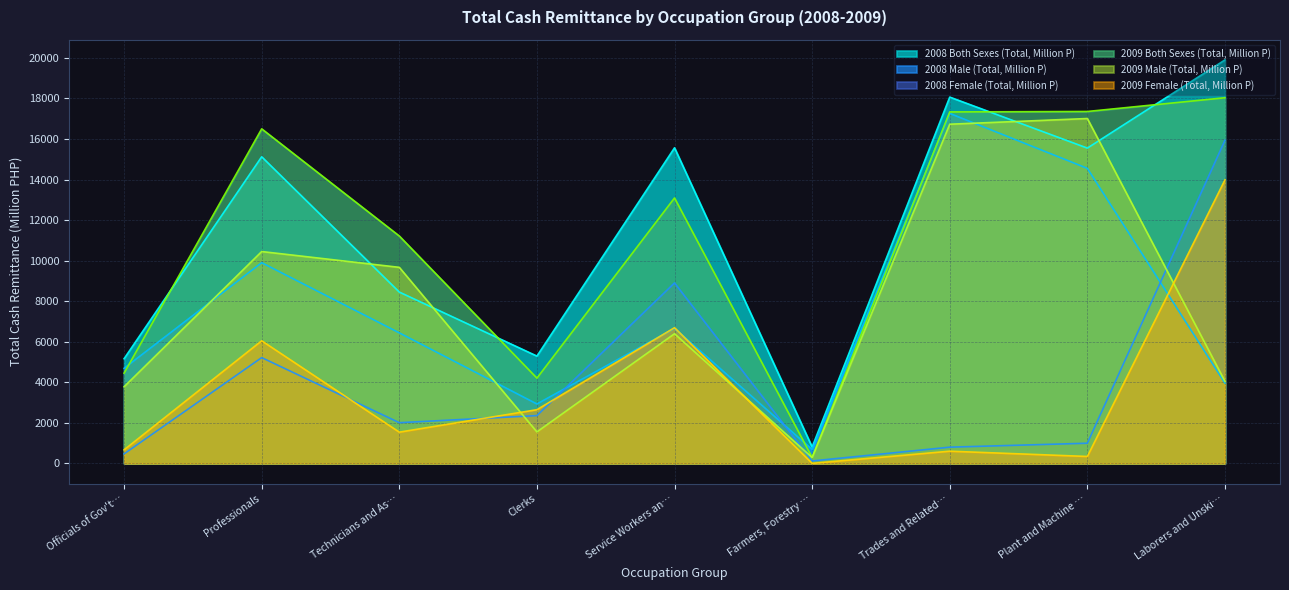

True or false: 2009 Female (Total, Million P) and 2008 Both Sexes (Total, Million P) cross at least once.

False